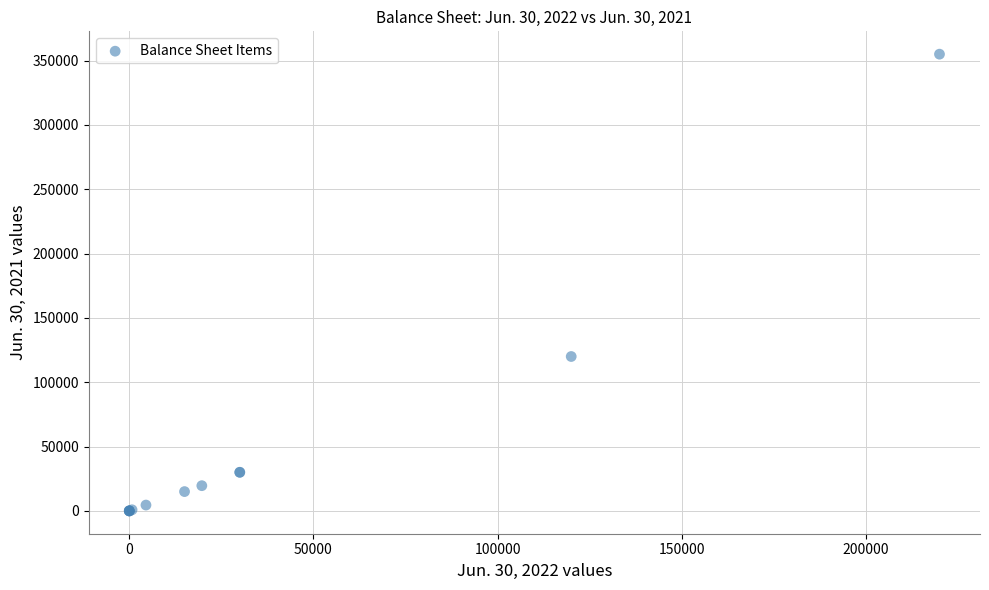

What Y value in the scatter plot is closest to 177500?

120000.0